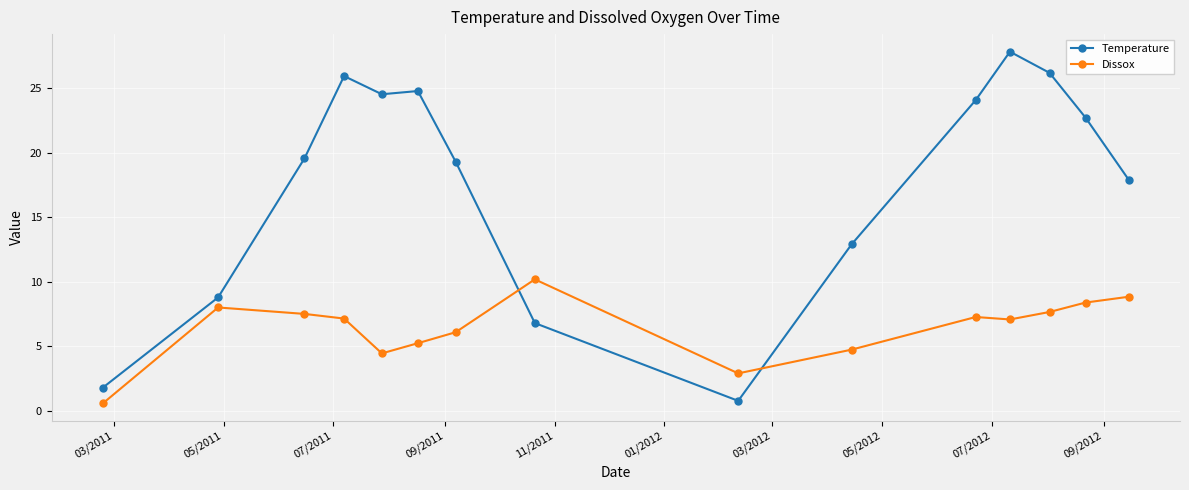

True or false: Temperature has more than 0 points higher than both neighbors.

True